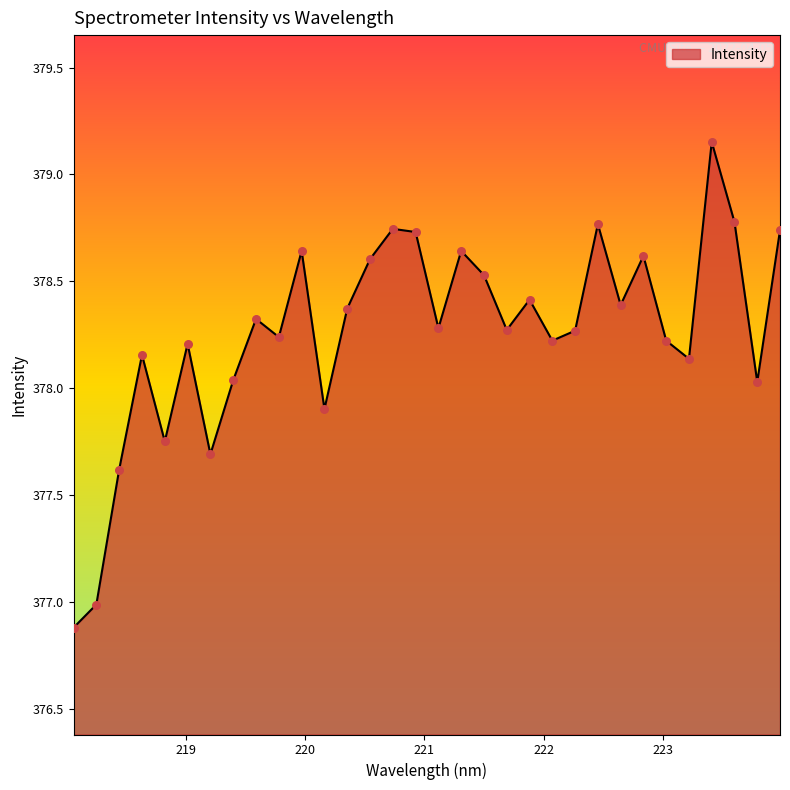

What is the smallest value displayed?

376.9